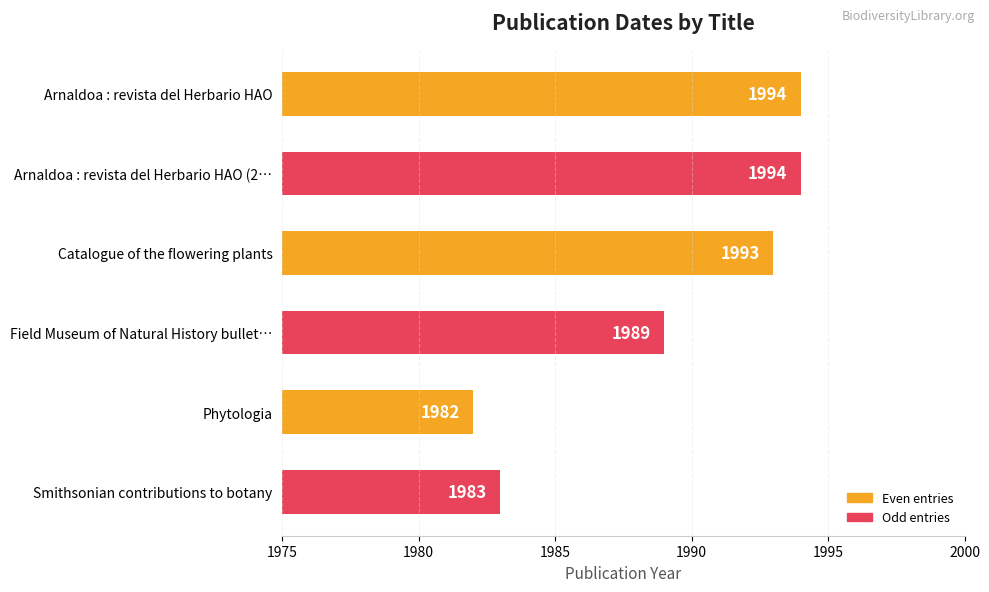

What is the label of the 3rd bar from the top?

Catalogue of the flowering plants